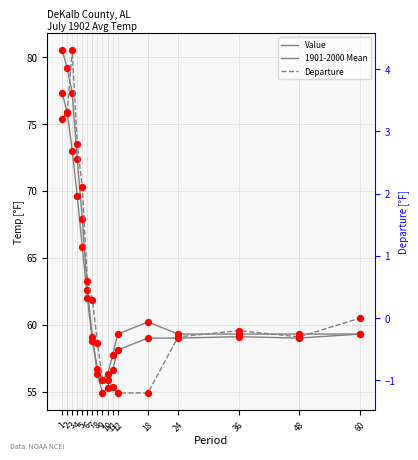

Is the value of Value at 4 greater than the value of 1901-2000 Mean at 24?

Yes